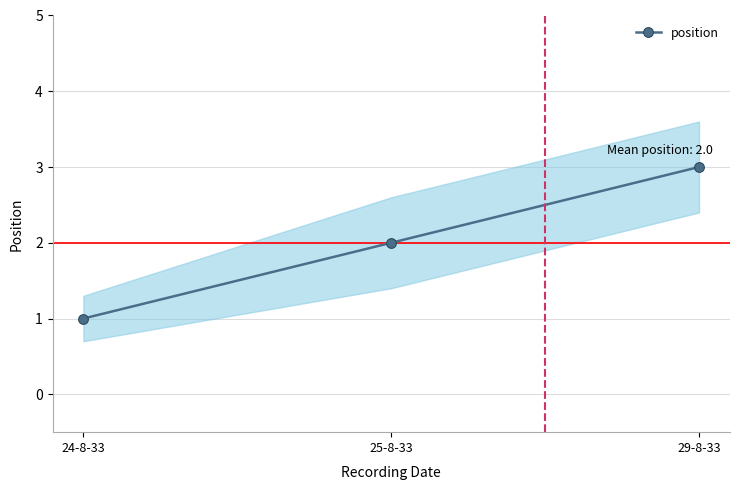

What is the difference between the values at 25-8-33 and 24-8-33?

1